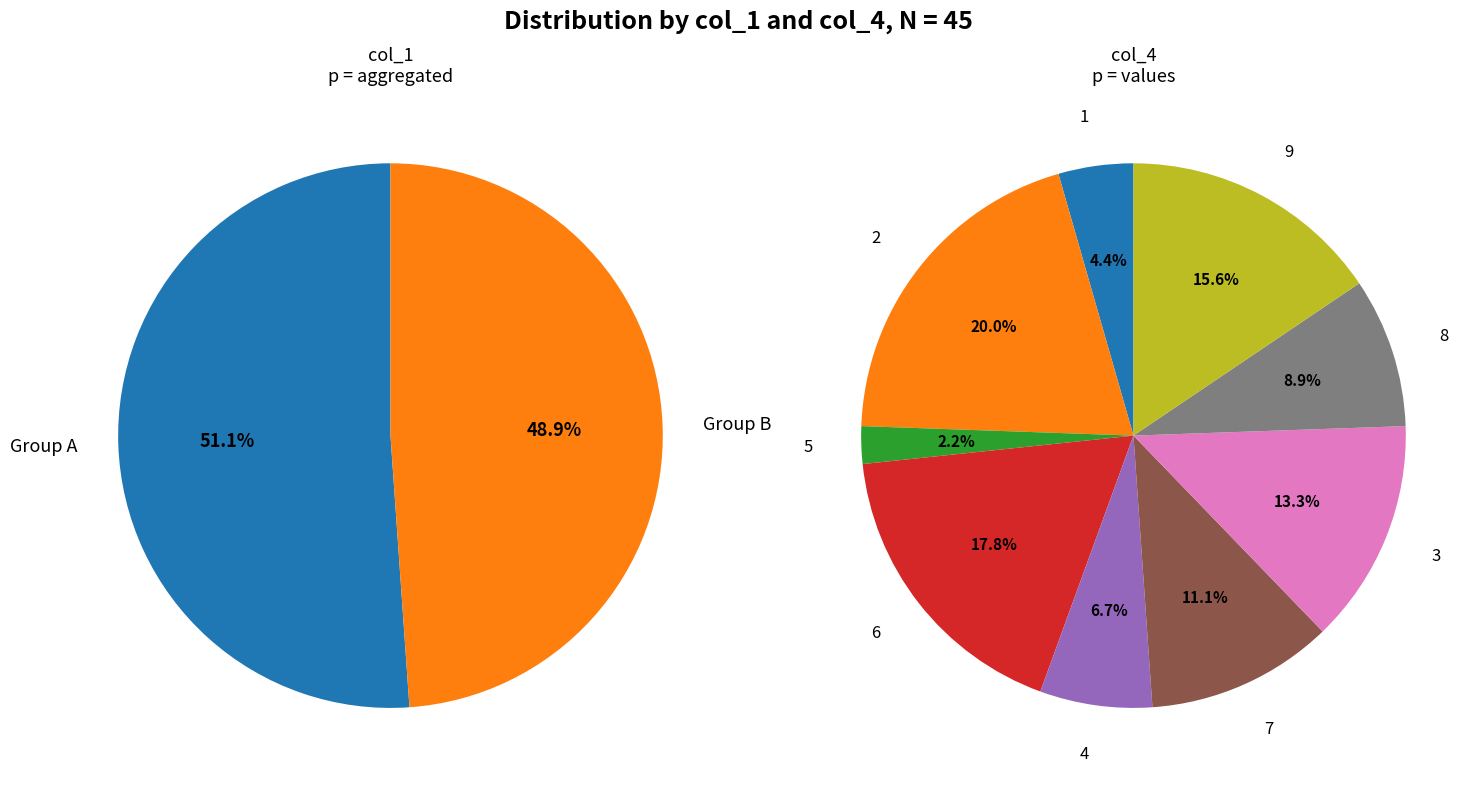

What is the largest slice in the pie chart?

2